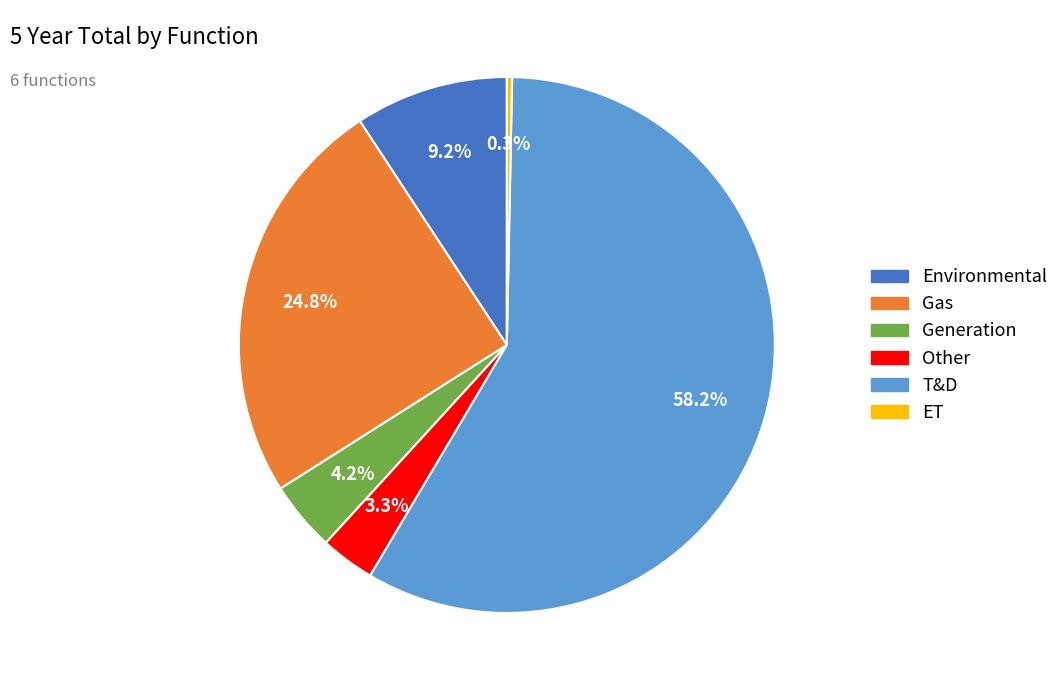

Which slice represents more than half of the pie?

T&D